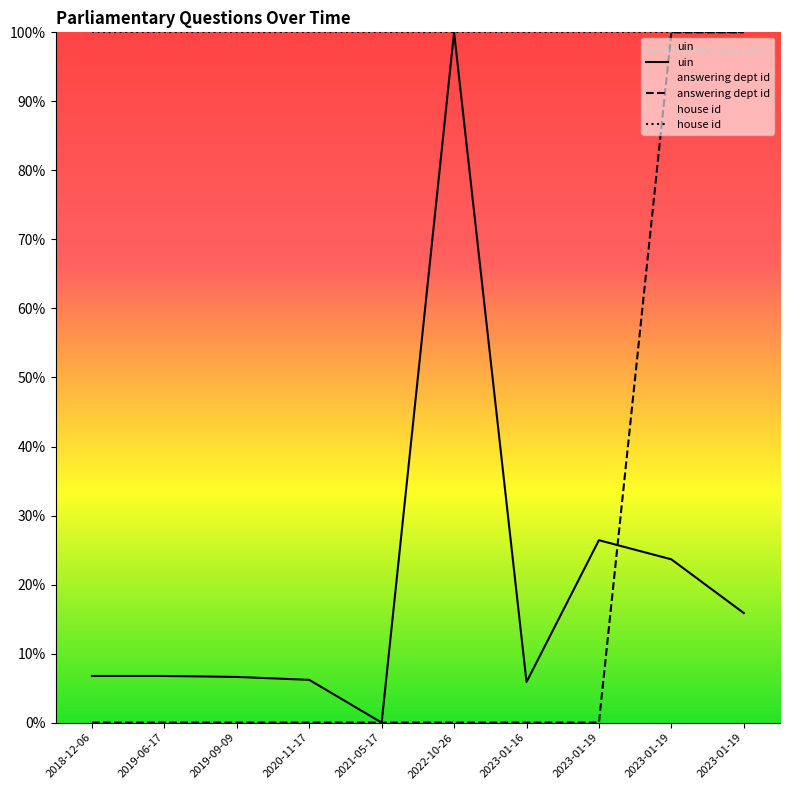

Which series ends up on top after the final intersection of uin and answering dept id?

answering dept id